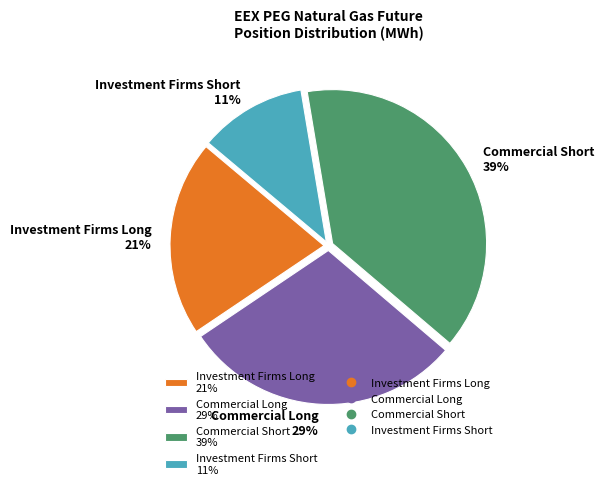

Is it true that Investment Firms Short is 11% of the pie?

True